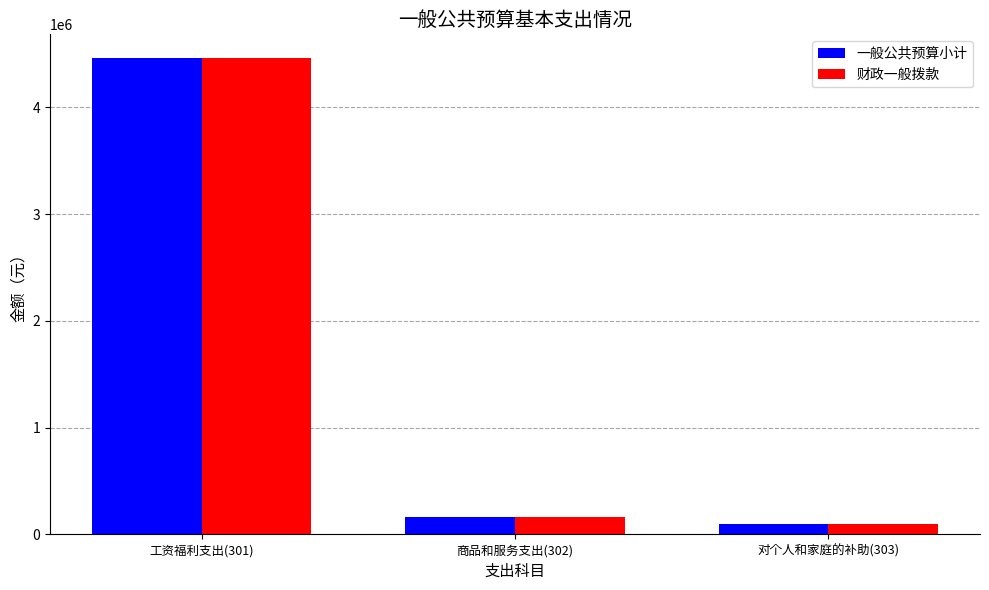

Reading left to right, what are all the values shown in this chart?

一般公共预算小计: 4460763.0	159450.2	97412.2
财政一般拨款: 4460763.0	159450.2	97412.2